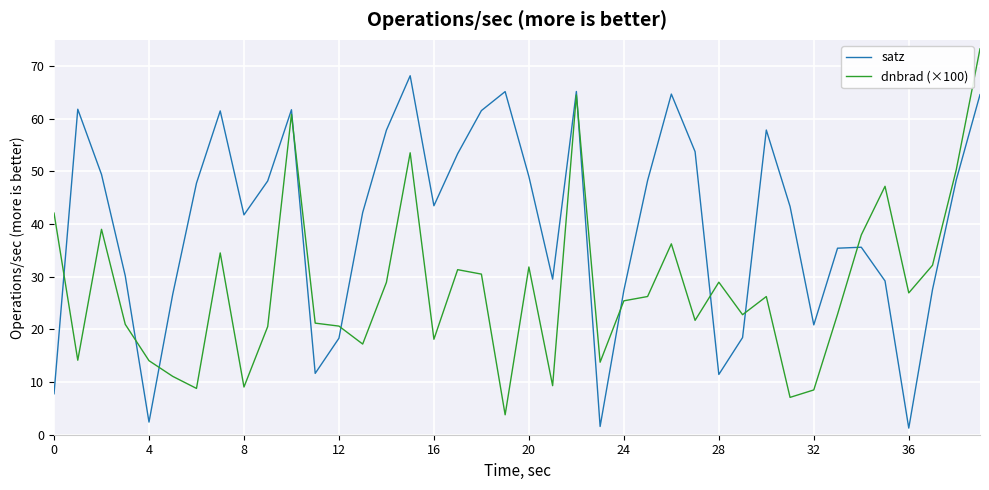

Which series has the largest total across all categories?

satz